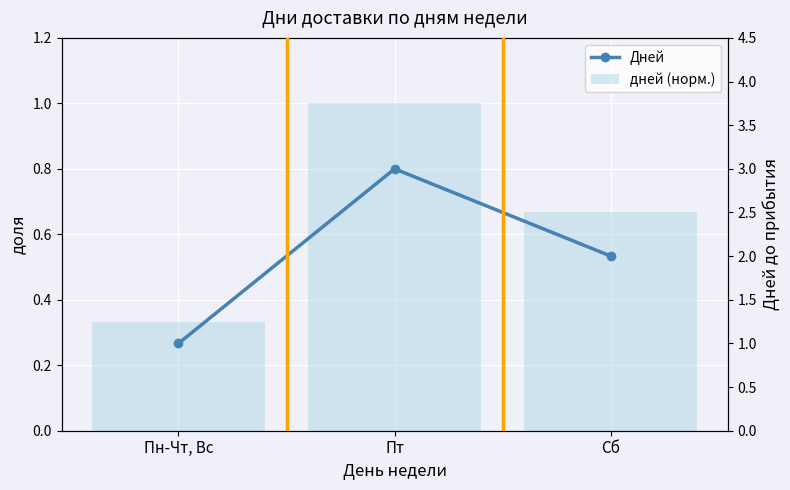

List the series in order of their peak value, highest first.

Дней, дней (норм.)